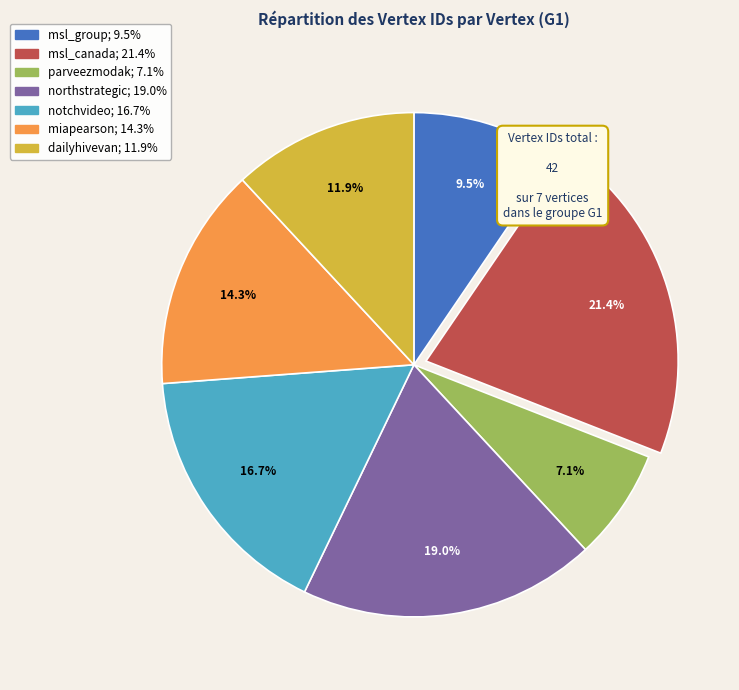

To the nearest percent, what is the difference between the miapearson and msl_canada slice percentages?

7%